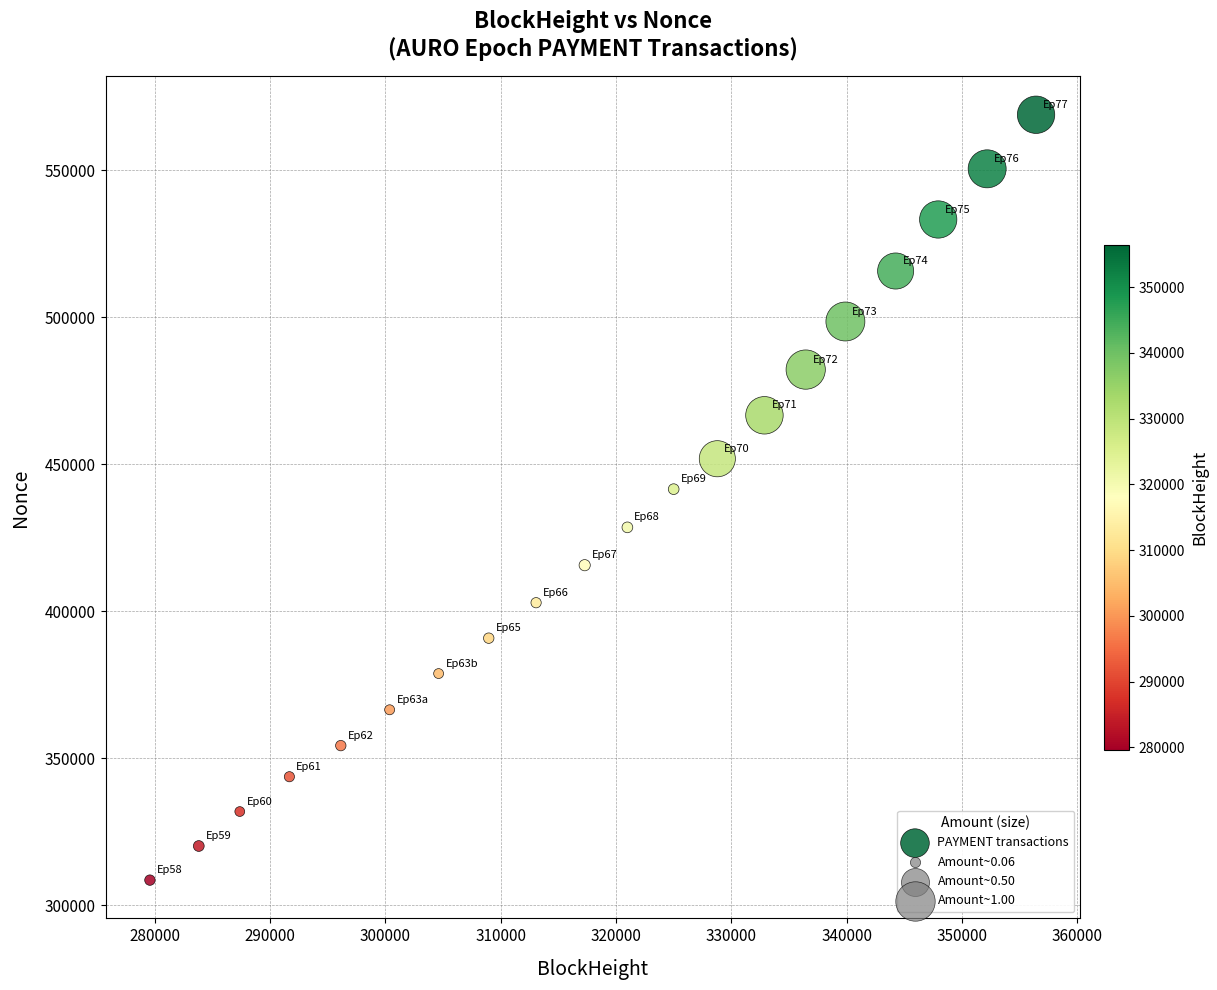

What is the range of Y values (max minus min)?

260317